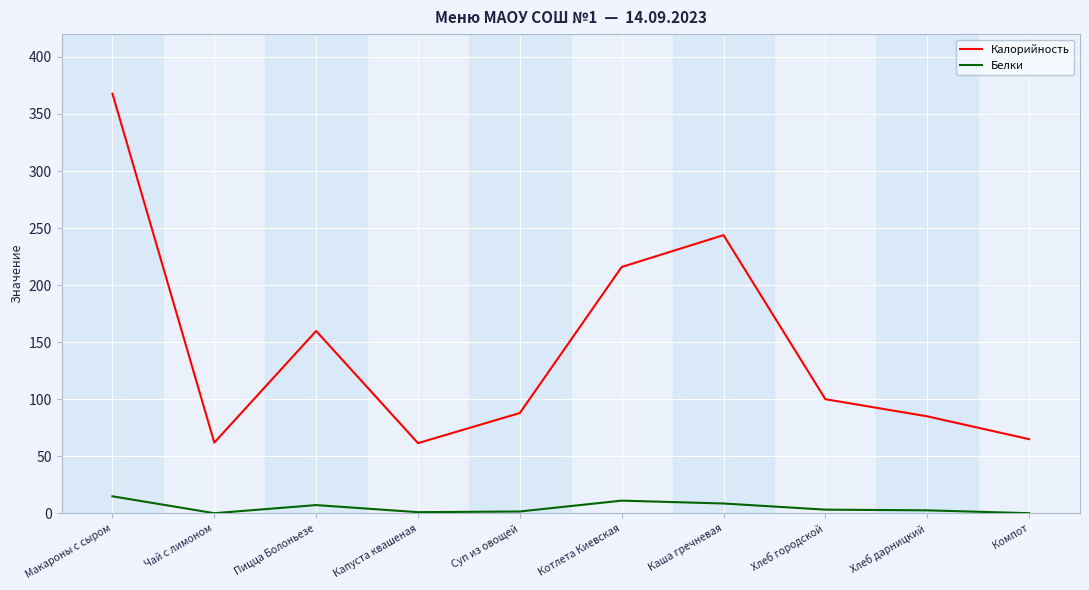

Rank the series by their average value, from highest to lowest.

Калорийность, Белки